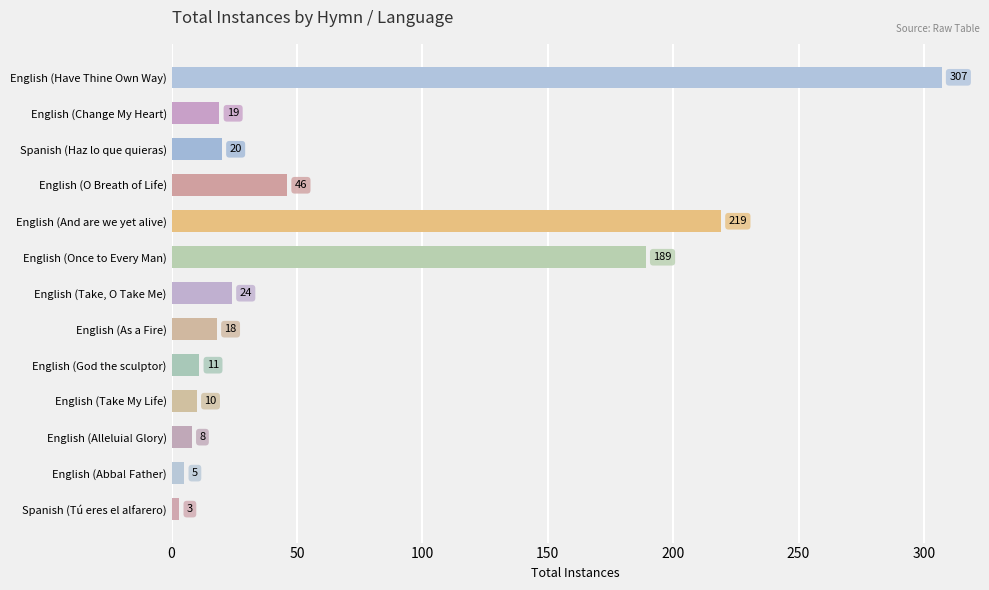

Between Spanish (Haz lo que quieras) and English (Take, O Take Me), which is larger?

English (Take, O Take Me)